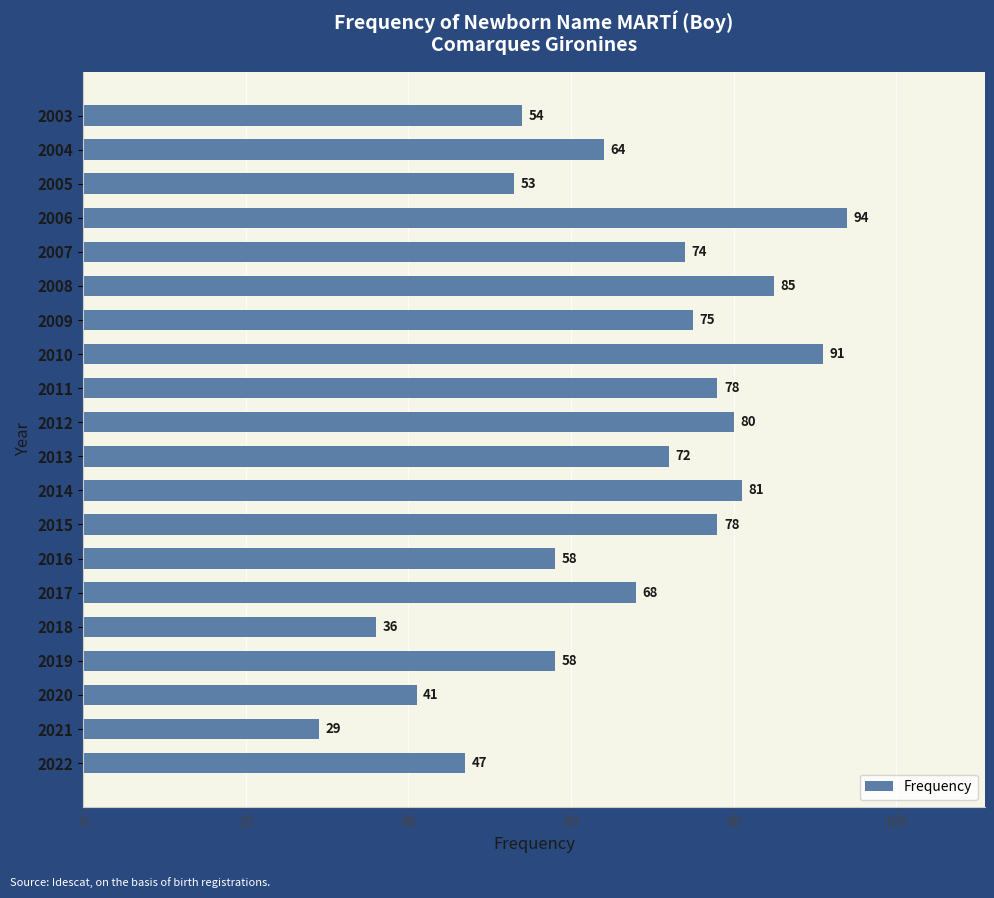

At which category does the chart reach its minimum across all series?

2021